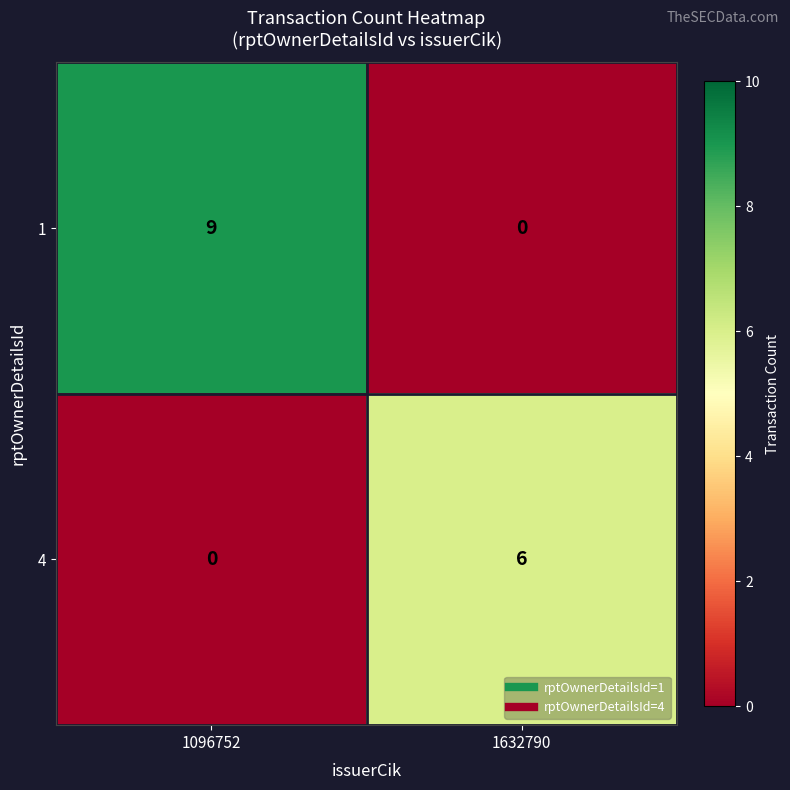

What is the difference between the highest and lowest values at 1632790?

6